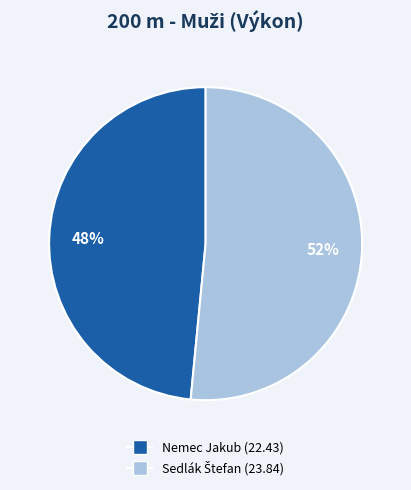

What percentage is the Nemec Jakub slice, to the nearest percent?

48%